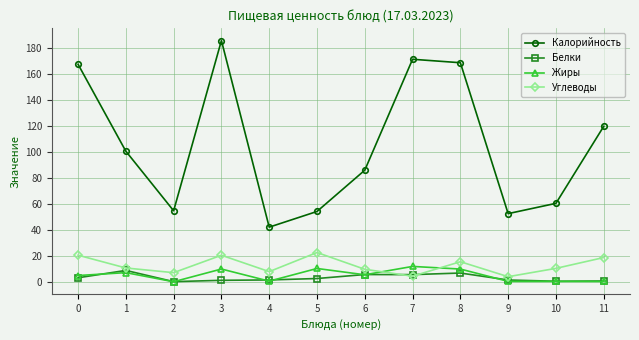

Which series has the largest total across all categories?

Калорийность